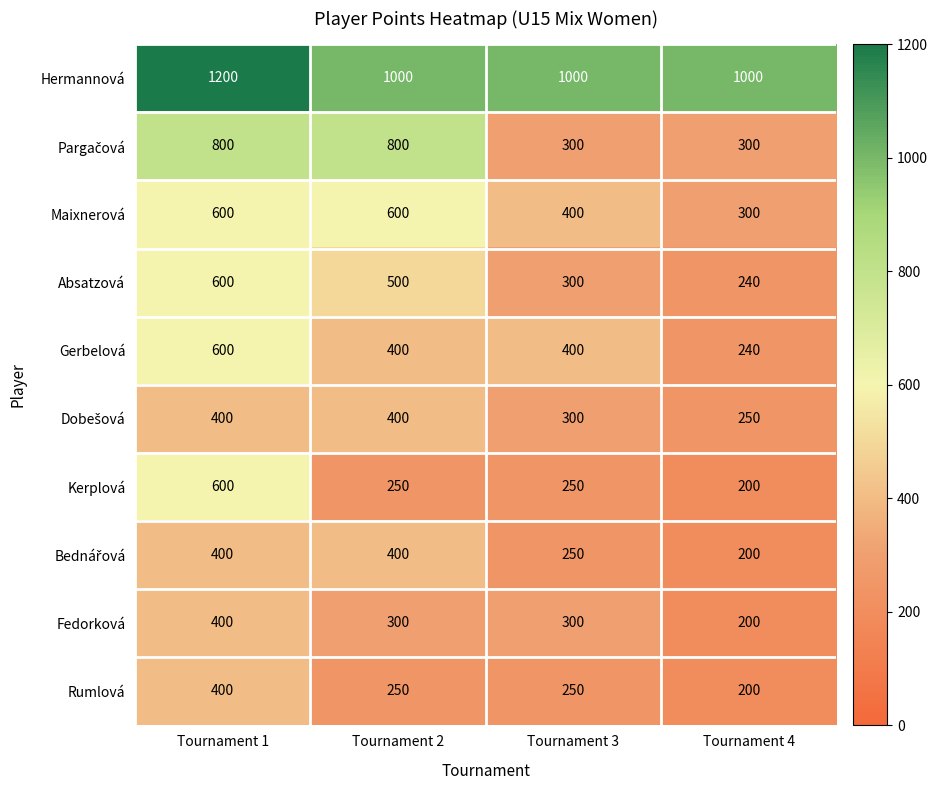

Is it true that Rumlová equals 356 at Tournament 3?

False